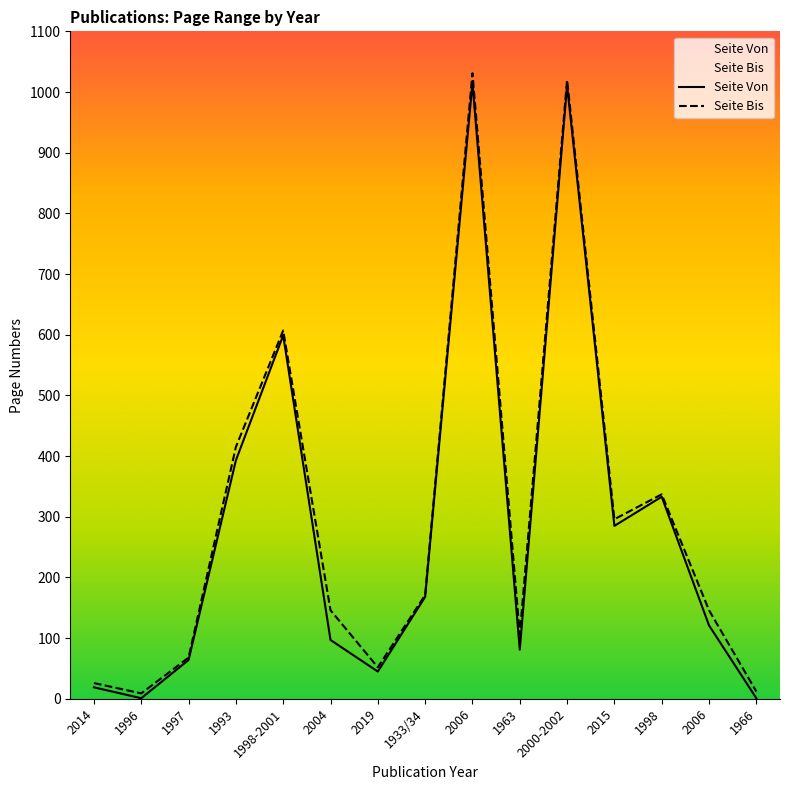

Reading right to left, what are all the values shown in this chart?

Seite Von: 1966=1	2006=121	1998=333	2015=285	2000-2002=1011	1963=81	2006=1015	1933/34=168	2019=45	2004=97	1998-2001=599	1993=393	1997=64	1996=1	2014=19
Seite Bis: 1966=12	2006=146	1998=337	2015=296	2000-2002=1020	1963=106	2006=1031	1933/34=171	2019=52	2004=146	1998-2001=607	1993=415	1997=68	1996=9	2014=26